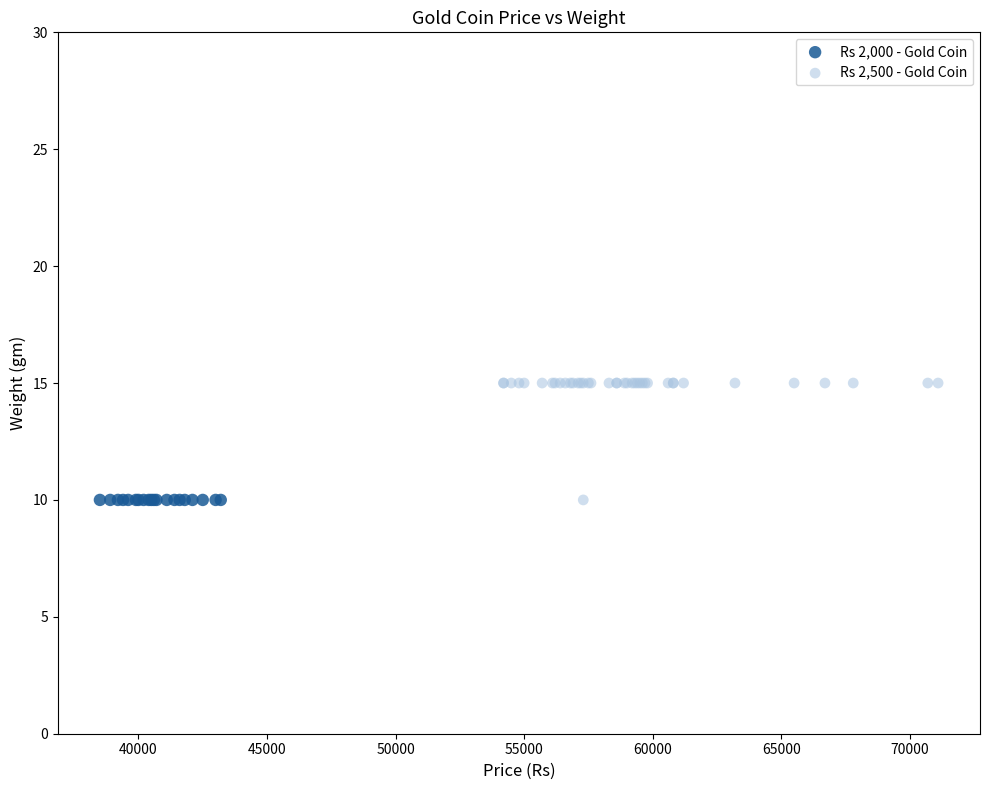

Which series reaches the maximum Y coordinate?

Rs 2,500 - Gold Coin